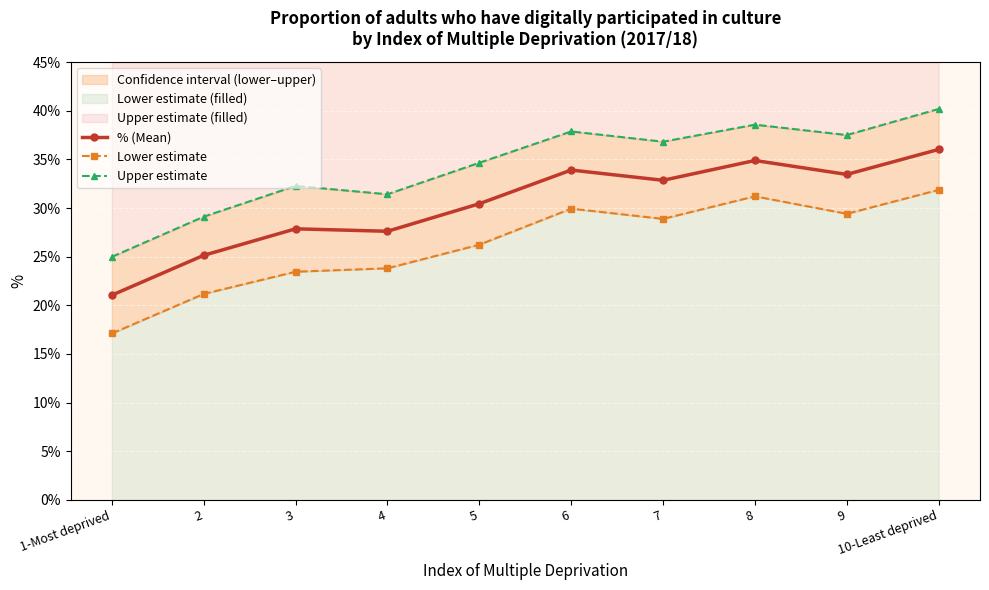

Count the number of categories in the chart.

10